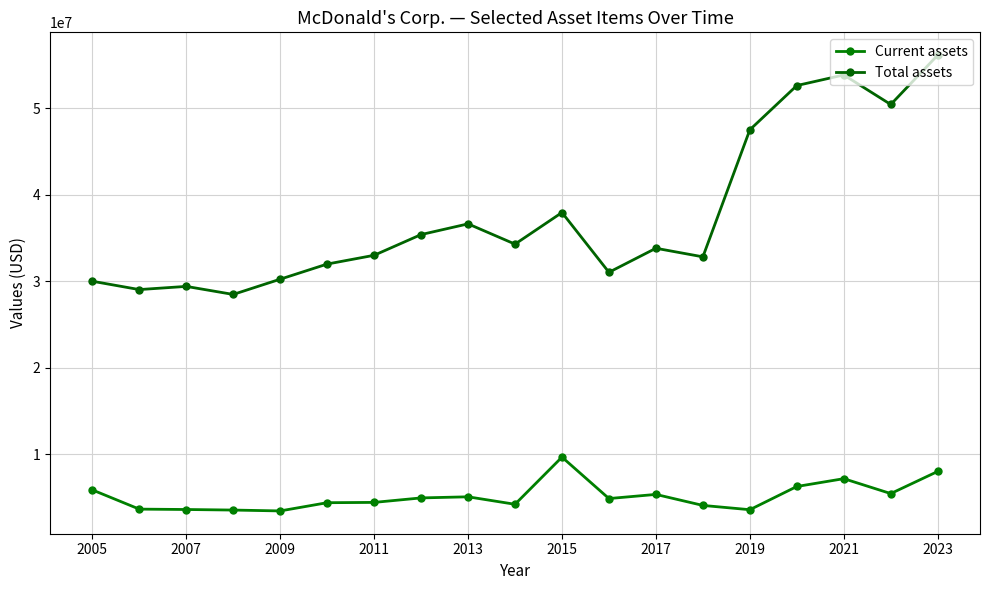

True or false: Total assets and Current assets intersect in this chart.

False